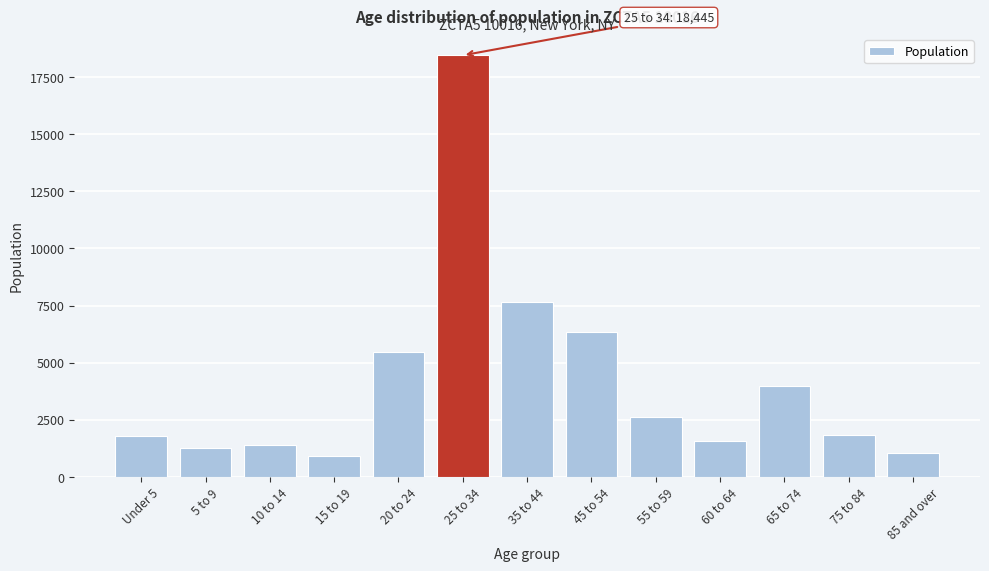

Approximately how many times larger is the value at 15 to 19 compared to 10 to 14?

0.6